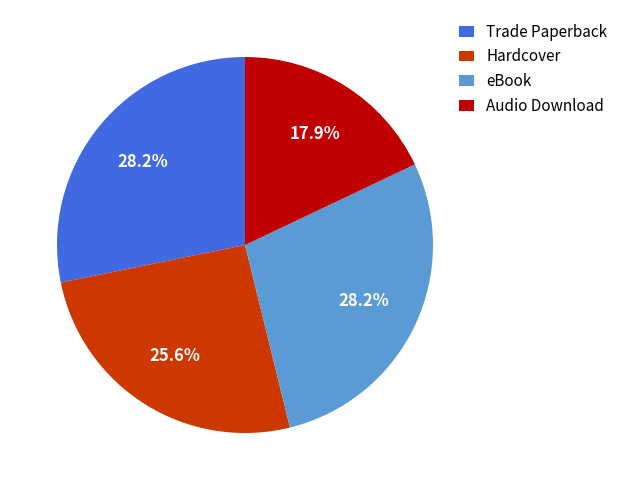

What portion of the pie excludes Trade Paperback?

71.8%